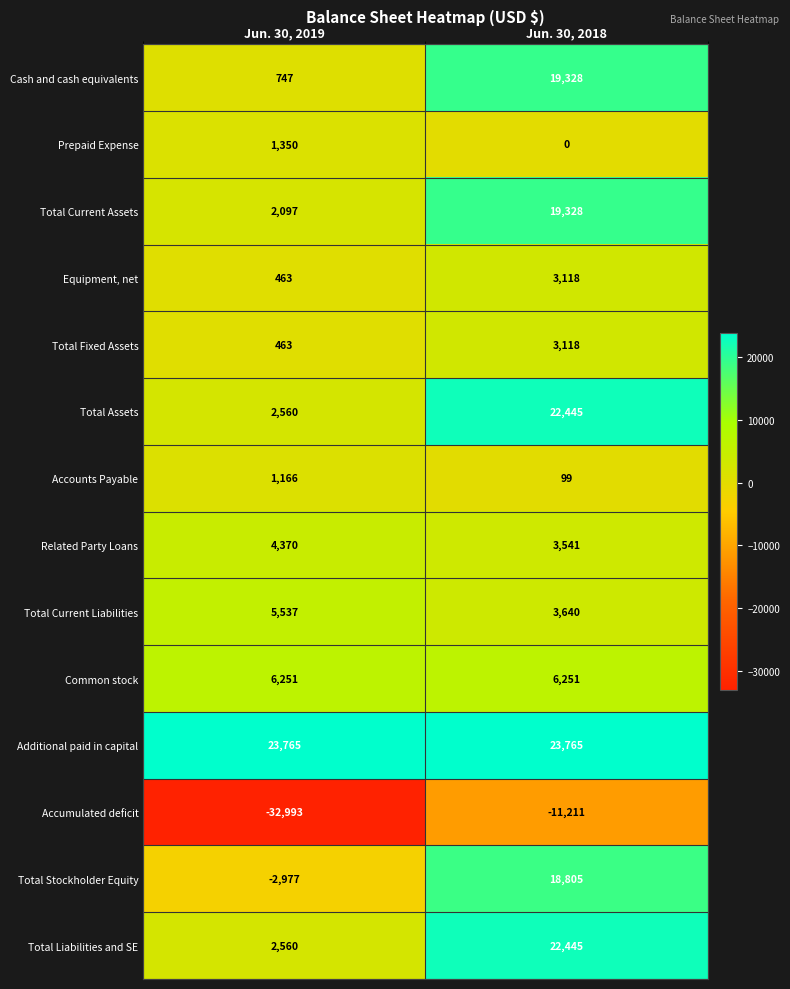

The Additional paid in capital series shows 42478 at Jun. 30, 2018. True or false?

False